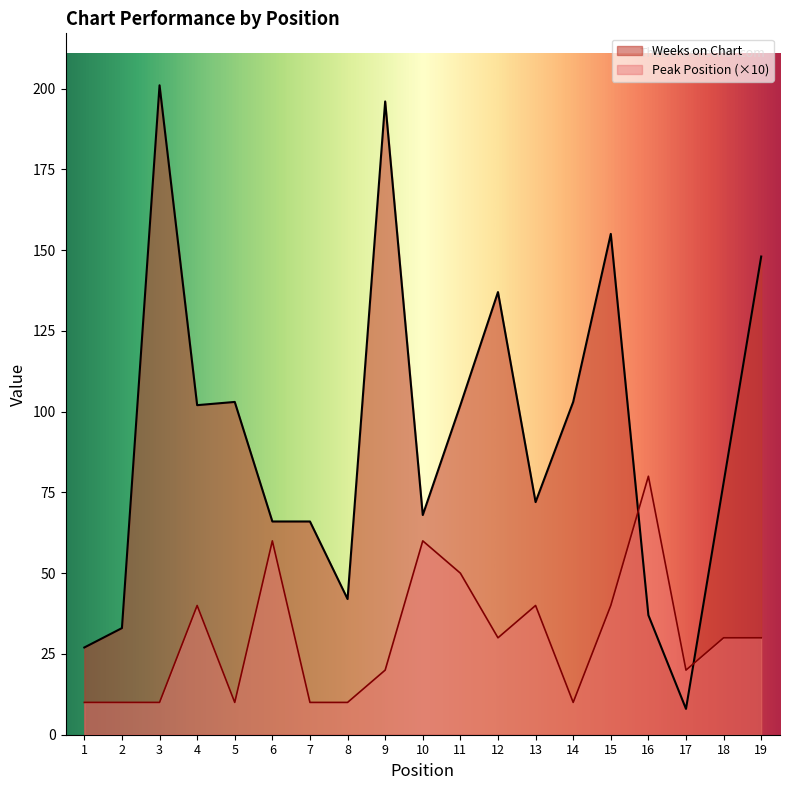

Reading left to right, what are all the values shown in this chart?

Weeks on Chart: 1=27	2=33	3=201	4=102	5=103	6=66	7=66	8=42	9=196	10=68	11=102	12=137	13=72	14=103	15=155	16=37	17=8	18=78	19=148
Peak Position: 1=10	2=10	3=10	4=40	5=10	6=60	7=10	8=10	9=20	10=60	11=50	12=30	13=40	14=10	15=40	16=80	17=20	18=30	19=30